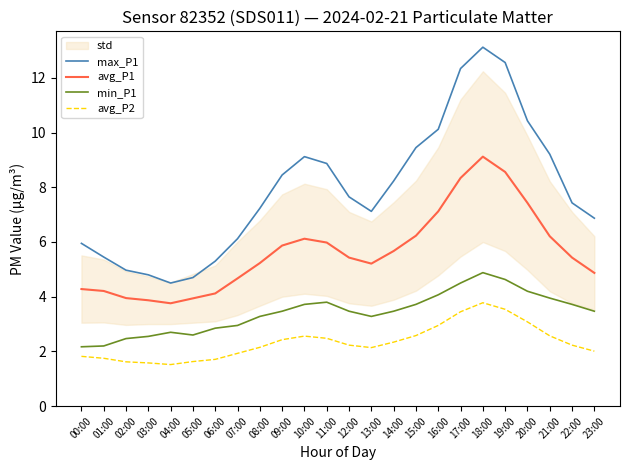

What is the difference between the highest and lowest values at 18:00?

9.3